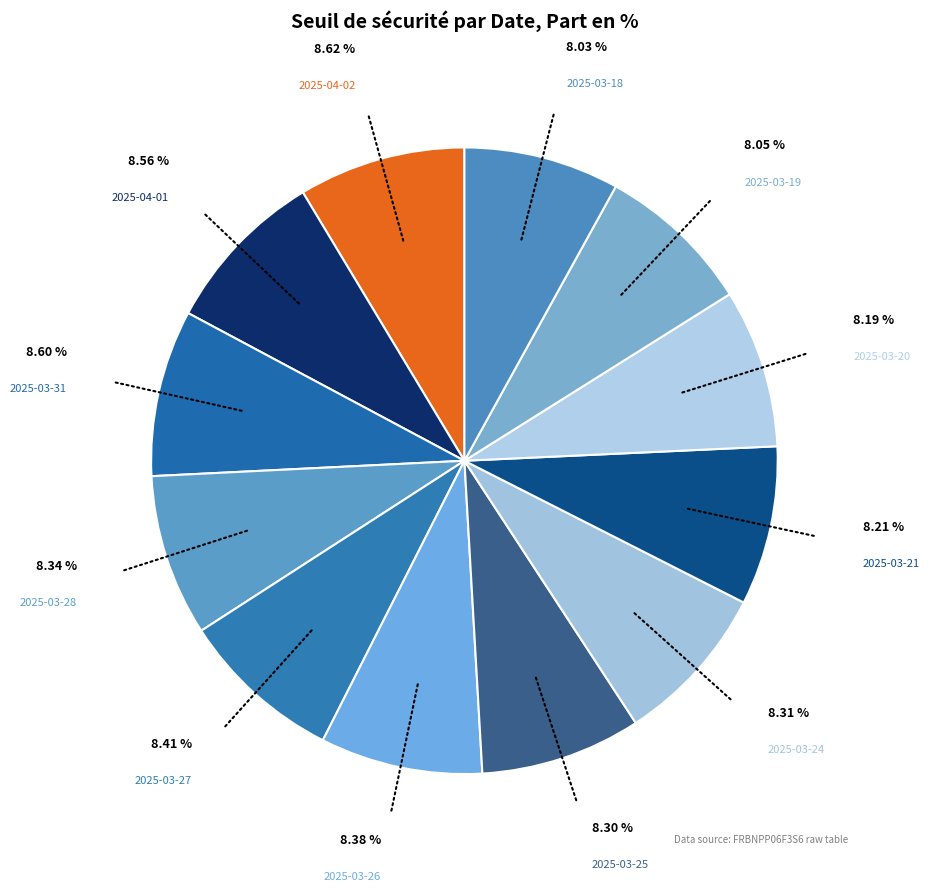

Count the number of slices in the pie.

12